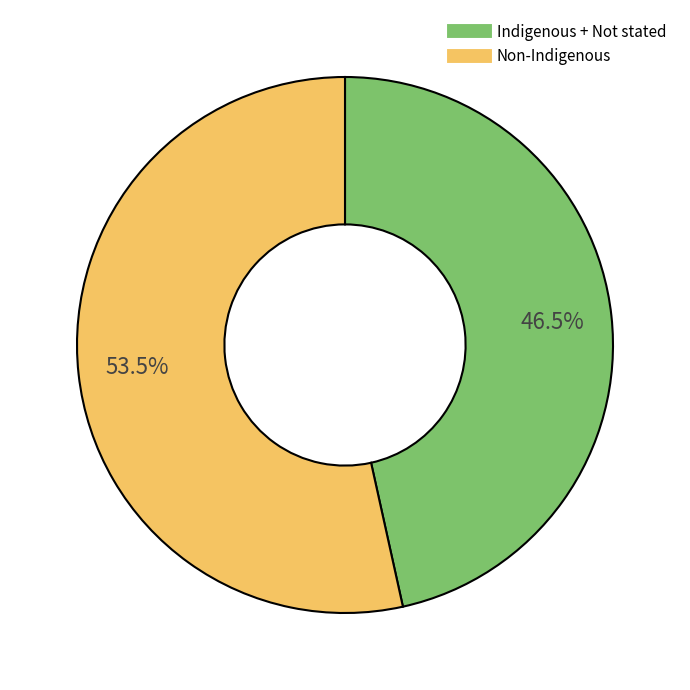

Is there a majority slice in this chart?

Yes